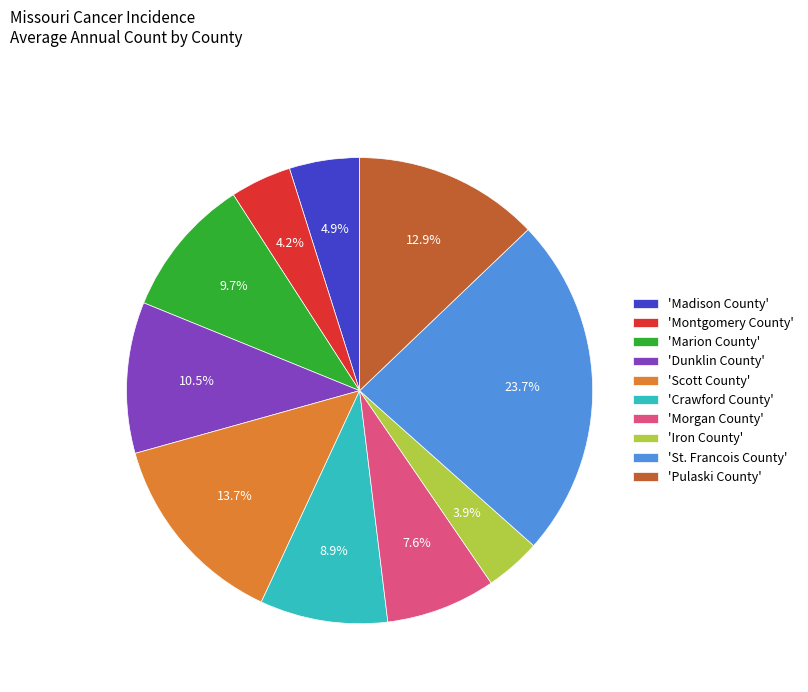

What is the ratio of the value at 'Crawford County' to the value at 'Montgomery County'?

2.1